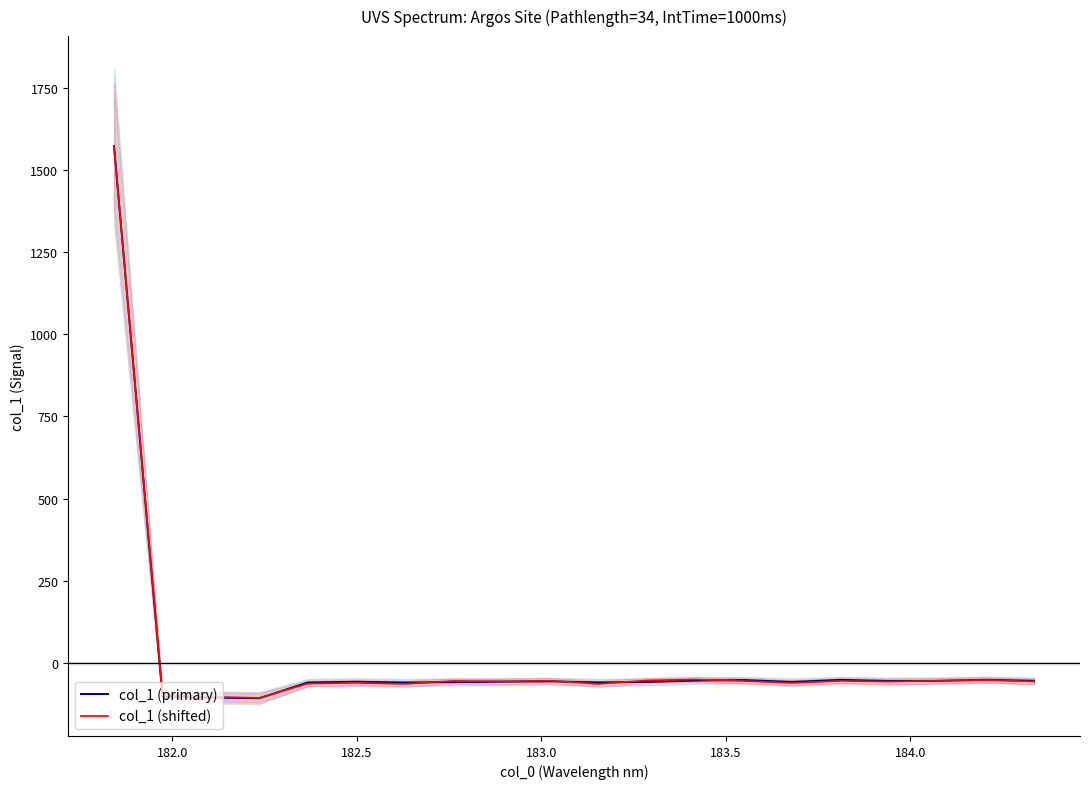

What are all the series names shown in the legend?

col_1 (primary), col_1 (shifted)